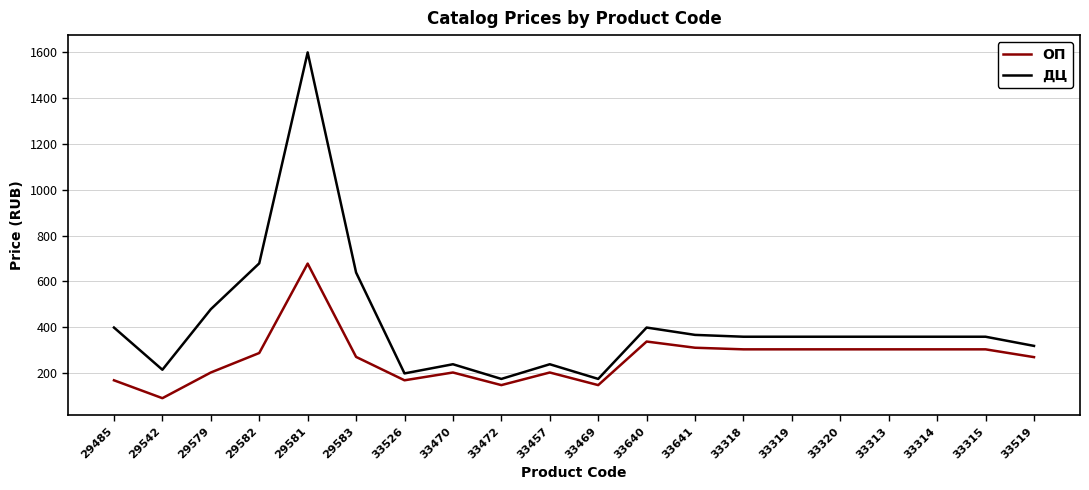

True or false: ОП has more than 2 points higher than both neighbors.

True